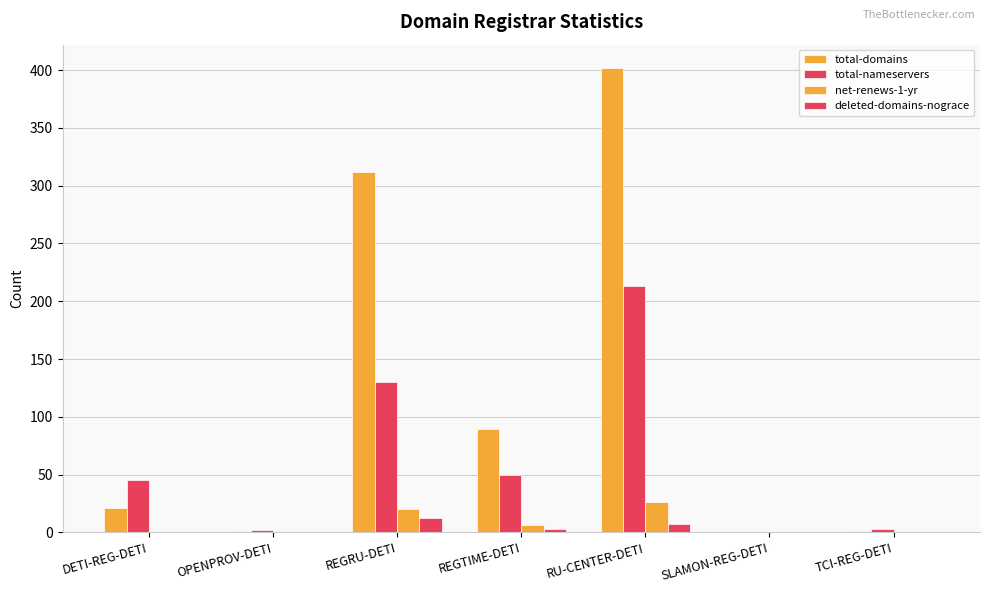

Are the bars horizontal?

No